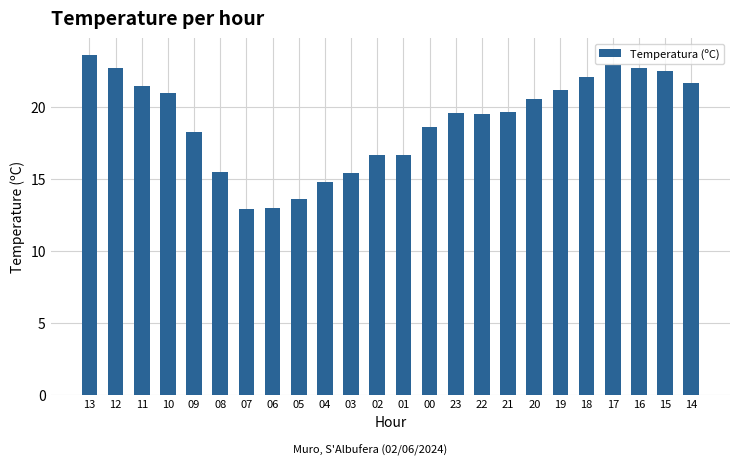

What position from the right is 15?

2